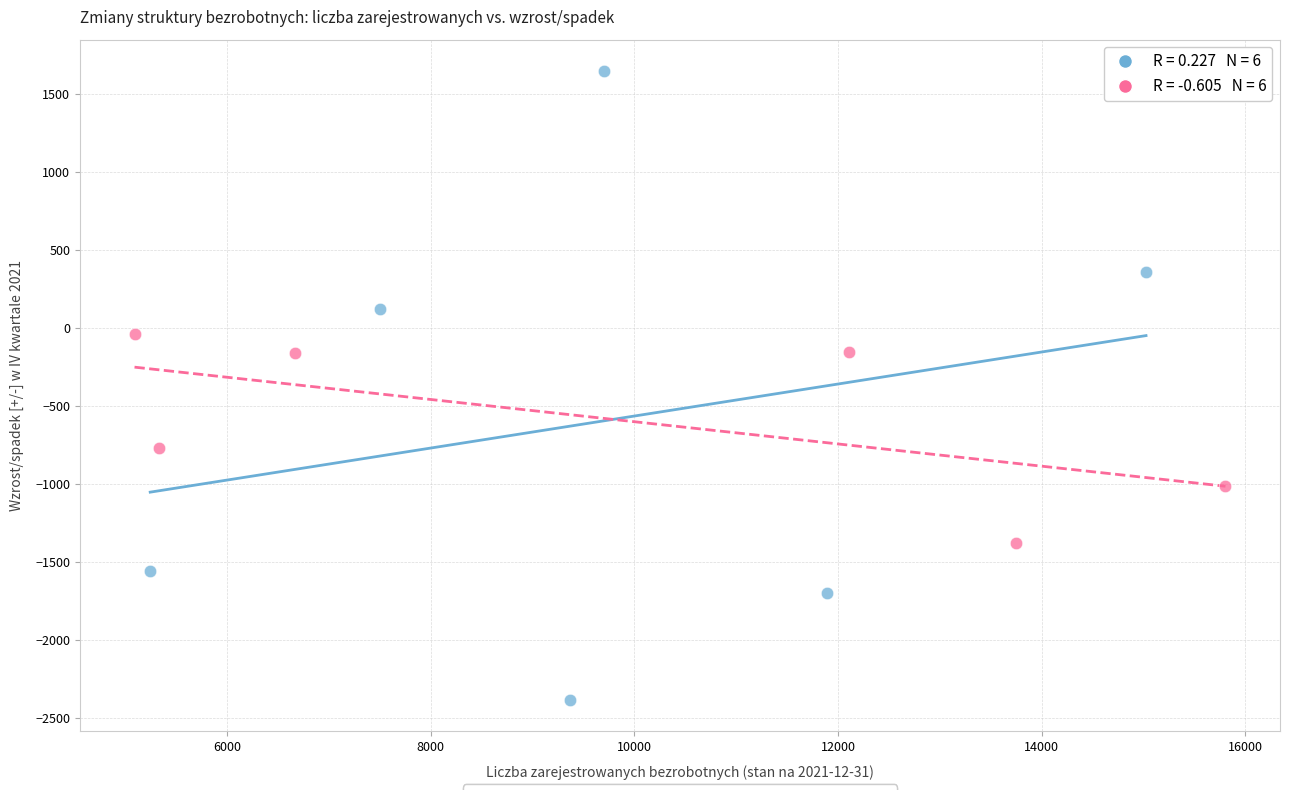

Which series contains the lowest Y value?

Czas pozostawania bez pracy